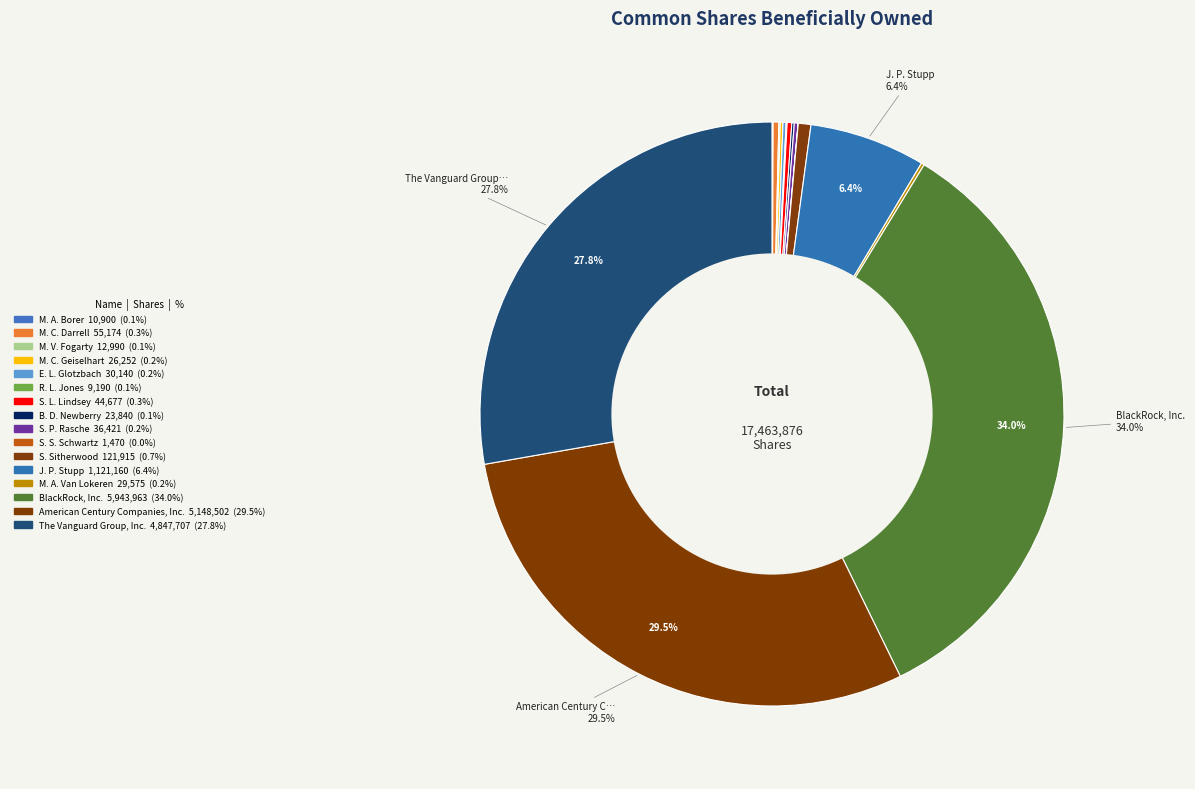

Which category has the smallest portion of the pie?

S. S. Schwartz